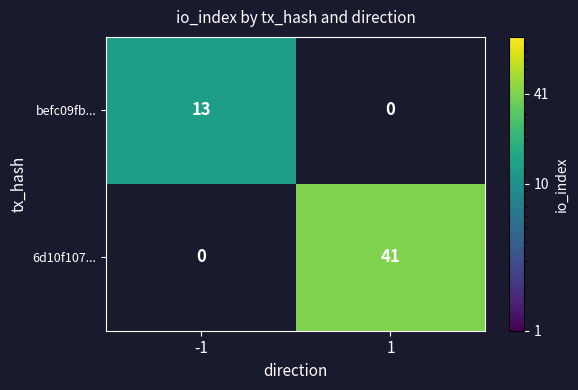

The value of befc09fb... at -1 is 13. True or false?

True